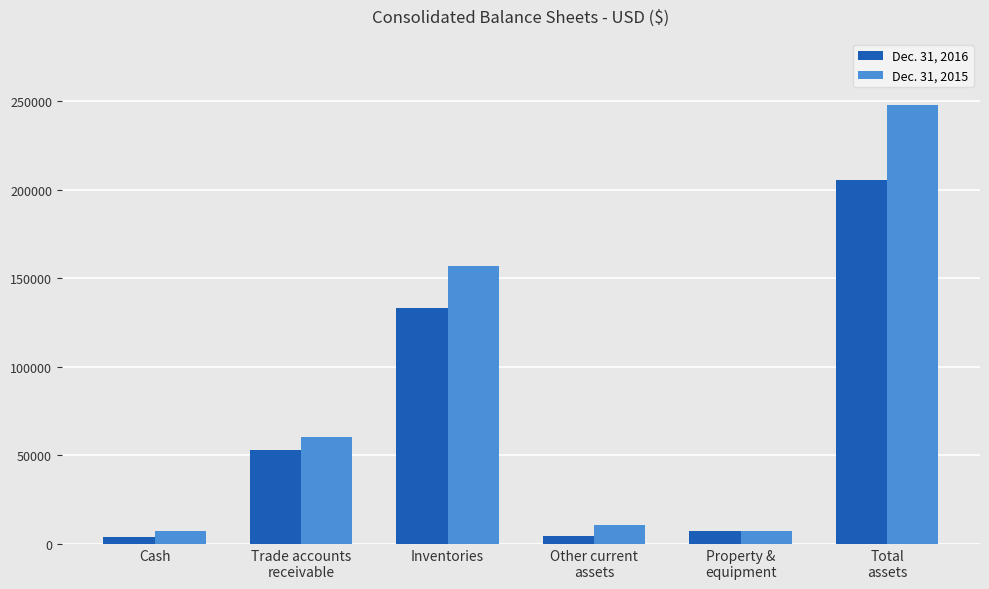

How many data points in Dec. 31, 2016 are less than 52810?

3